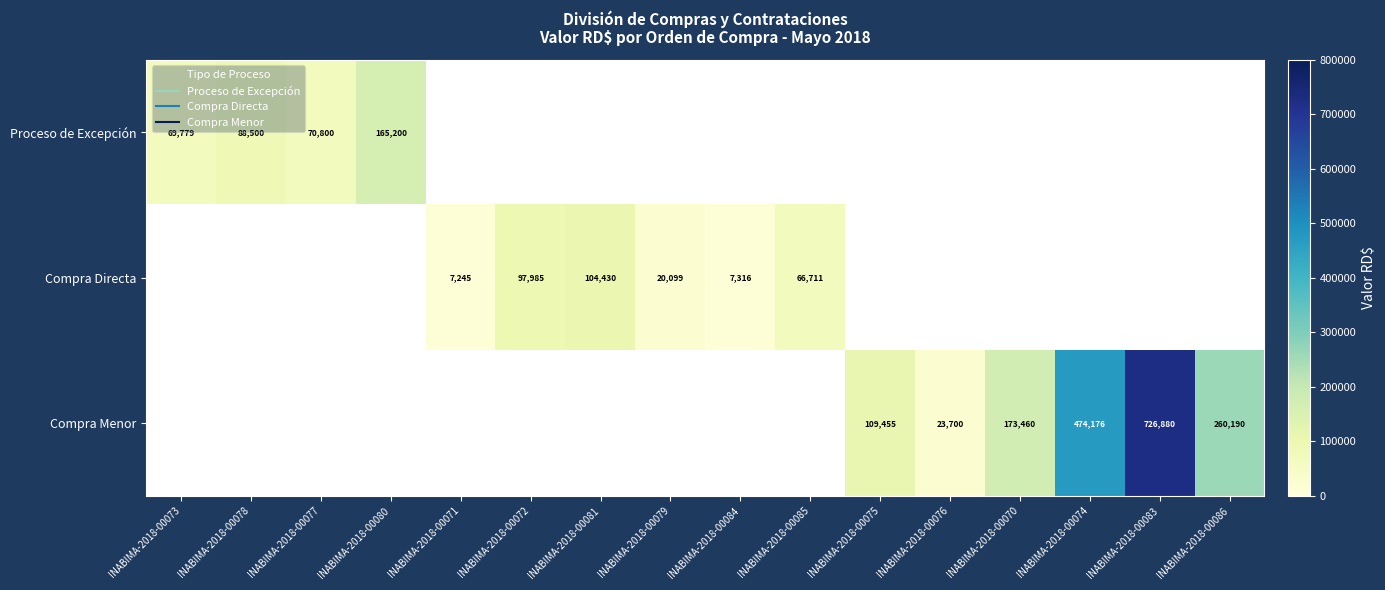

At which category does the chart reach its peak across all series?

INABIMA-2018-00083